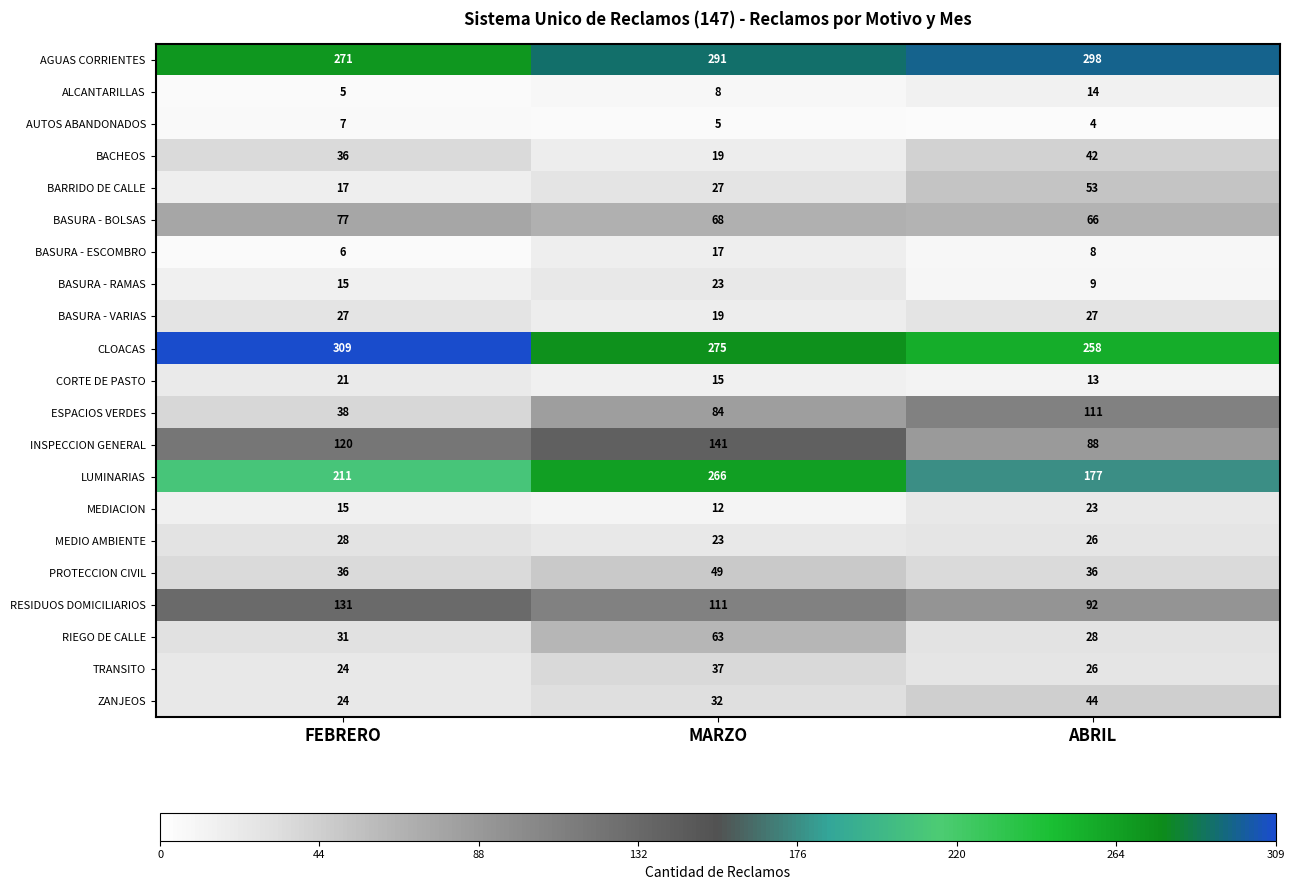

Is the value of CORTE DE PASTO at MARZO greater than the value of BACHEOS at MARZO?

No